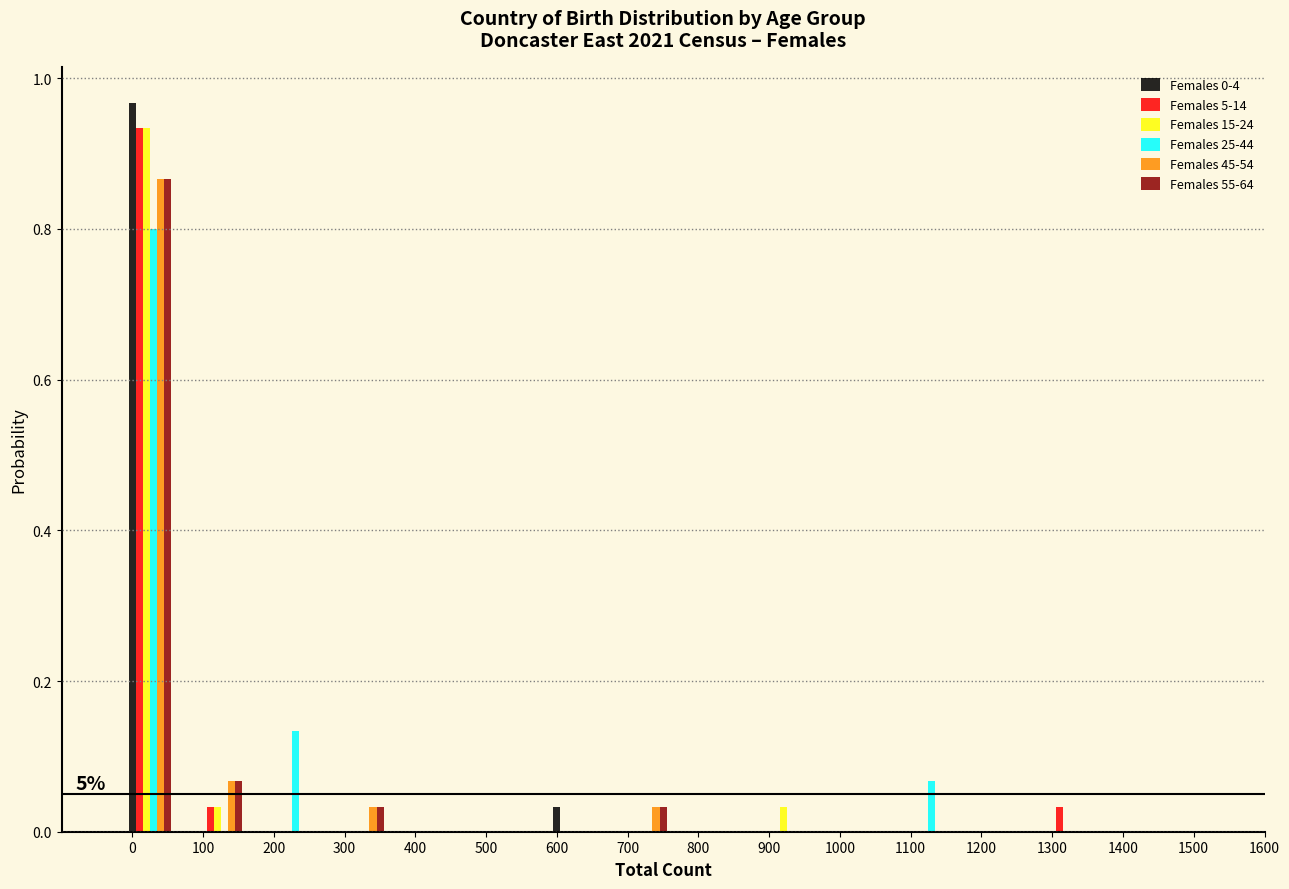

Is it true that Females 55-64 equals 0.0 at 1200?

True